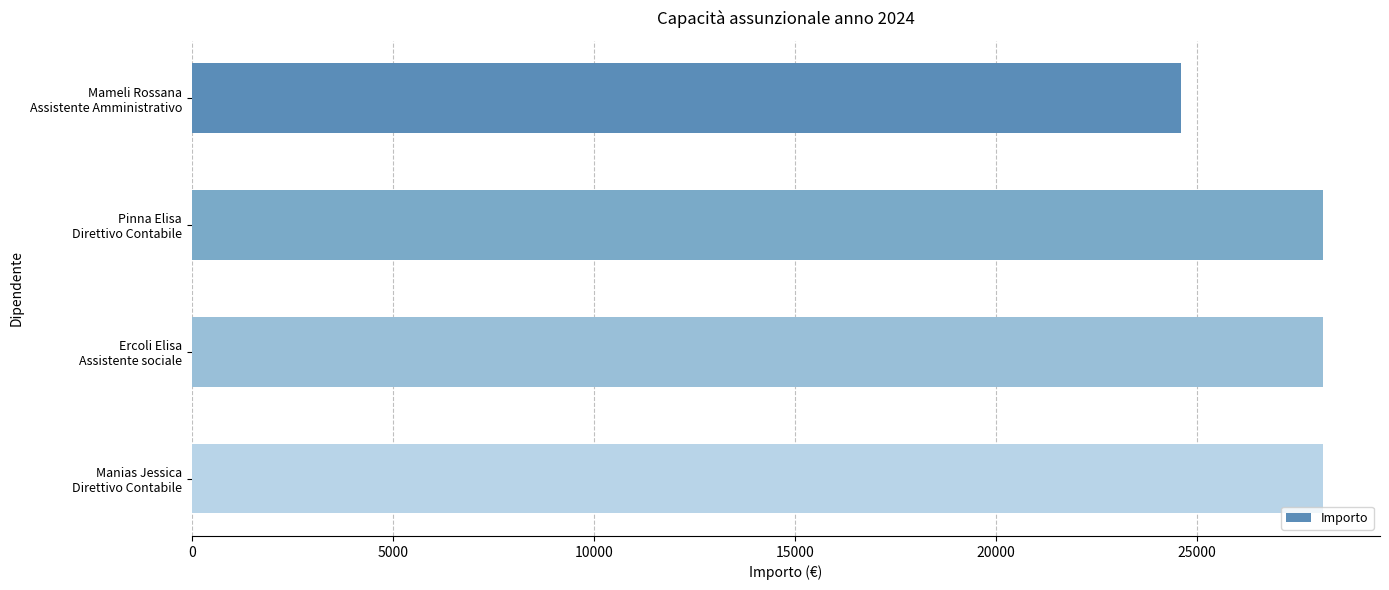

What is the sum of all values?

109056.5